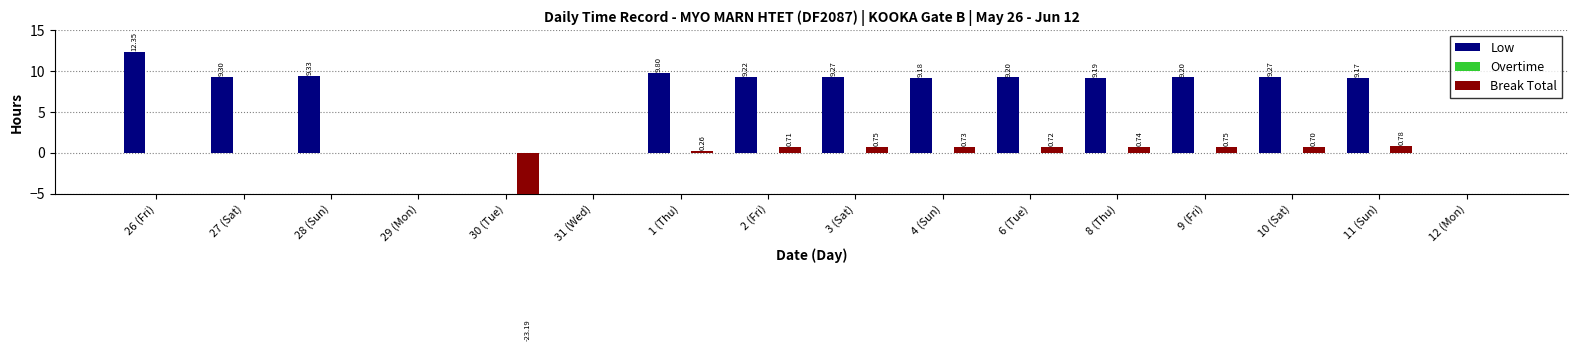

Reading left to right, transcribe all the data shown in this chart.

Low: 12.3	9.3	9.3	0.0	0.0	0.0	9.8	9.2	9.3	9.2	9.2	9.2	9.2	9.3	9.2	0.0
Overtime: 0.0	0.0	0.0	0.0	0.0	0.0	0.0	0.0	0.0	0.0	0.0	0.0	0.0	0.0	0.0	0.0
Break Total: 0.0	0.0	0.0	0.0	-23.2	0.0	0.3	0.7	0.8	0.7	0.7	0.7	0.8	0.7	0.8	0.0